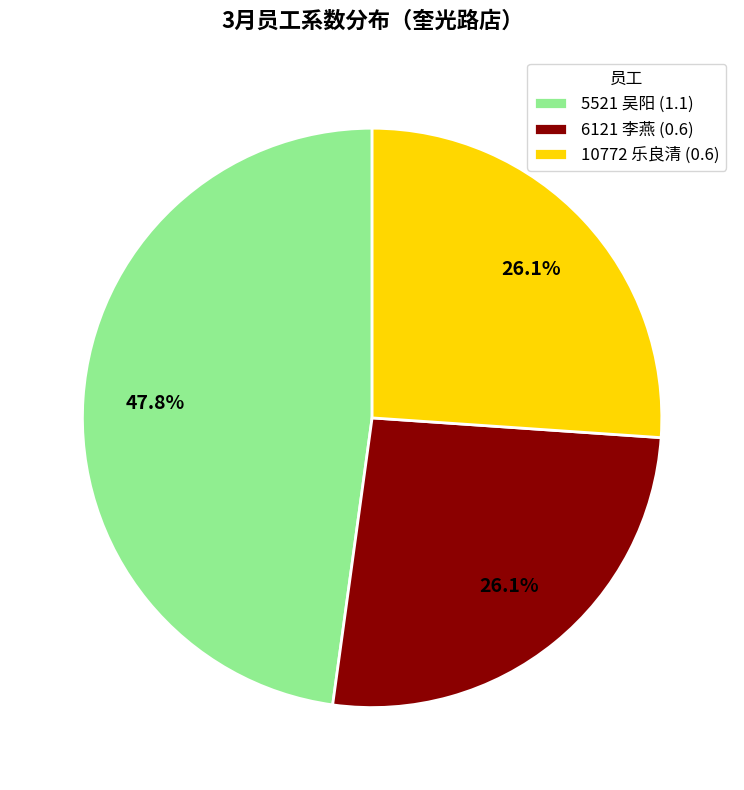

True or false: 5521 吴阳 accounts for 48% of the total.

True